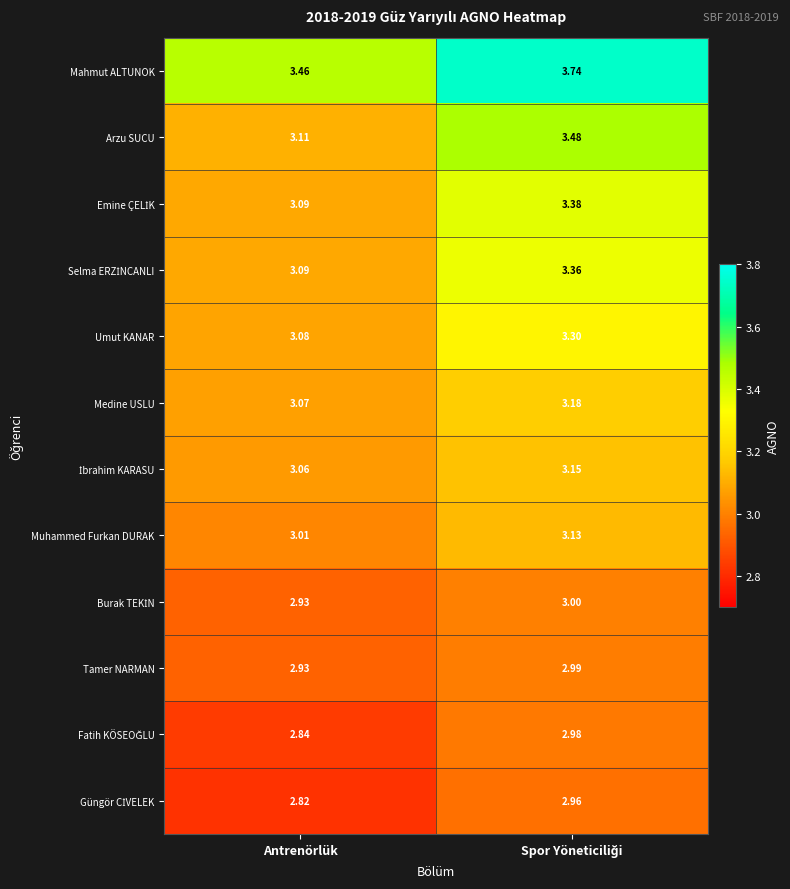

At which label is Umut KANAR closest to 3?

Antrenörlük